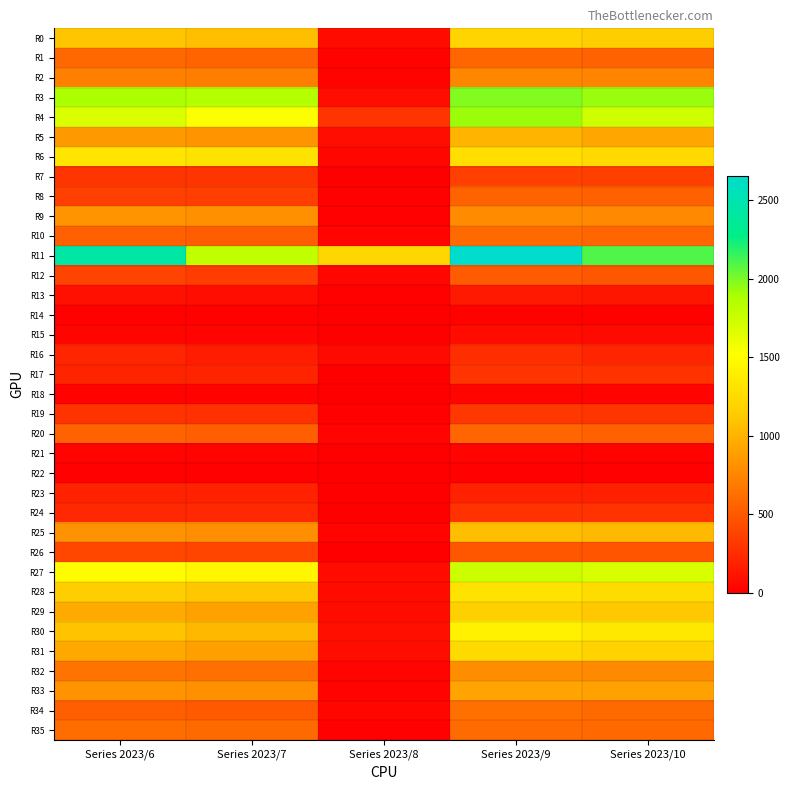

Which has a higher value, Series 2023/6 or Series 2023/9?

Series 2023/9